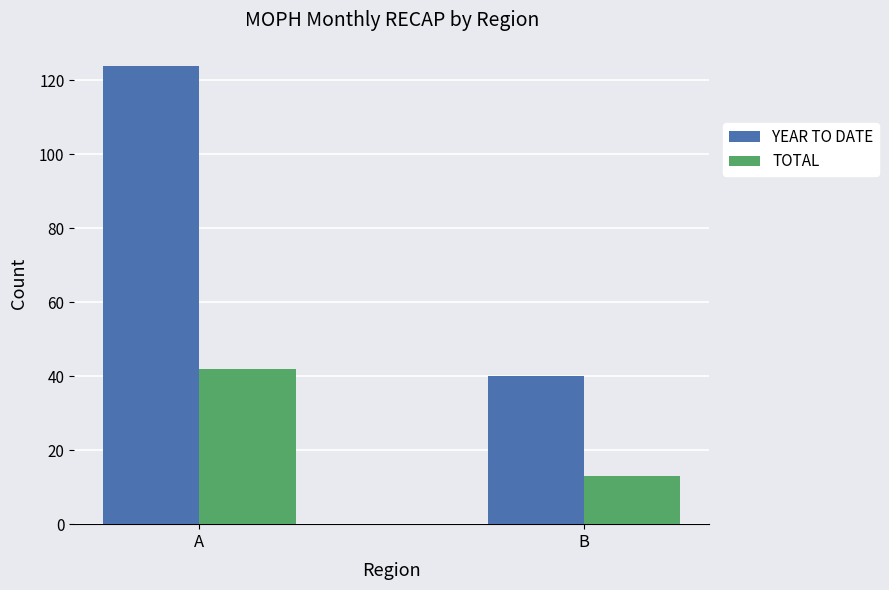

What is the difference between the maximum and minimum values in the TOTAL series?

29